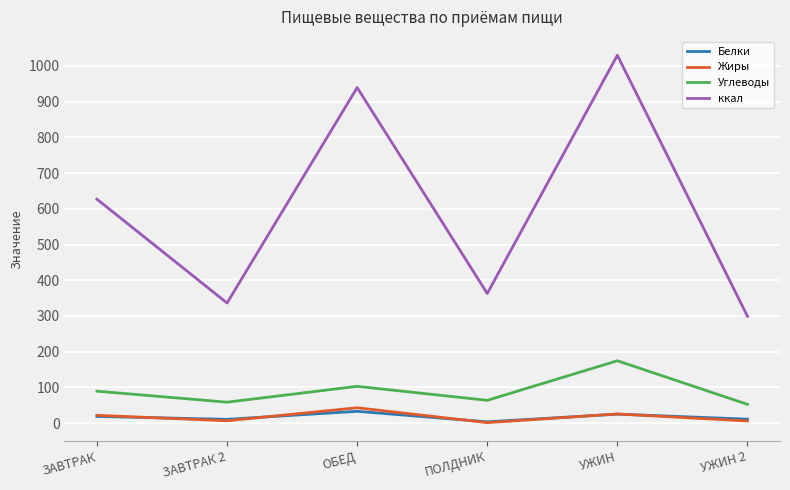

How many interior local peaks does the Белки series have?

2